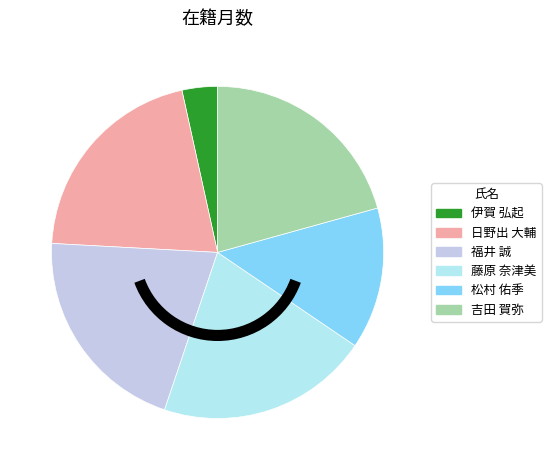

How many slices are in this pie chart?

6